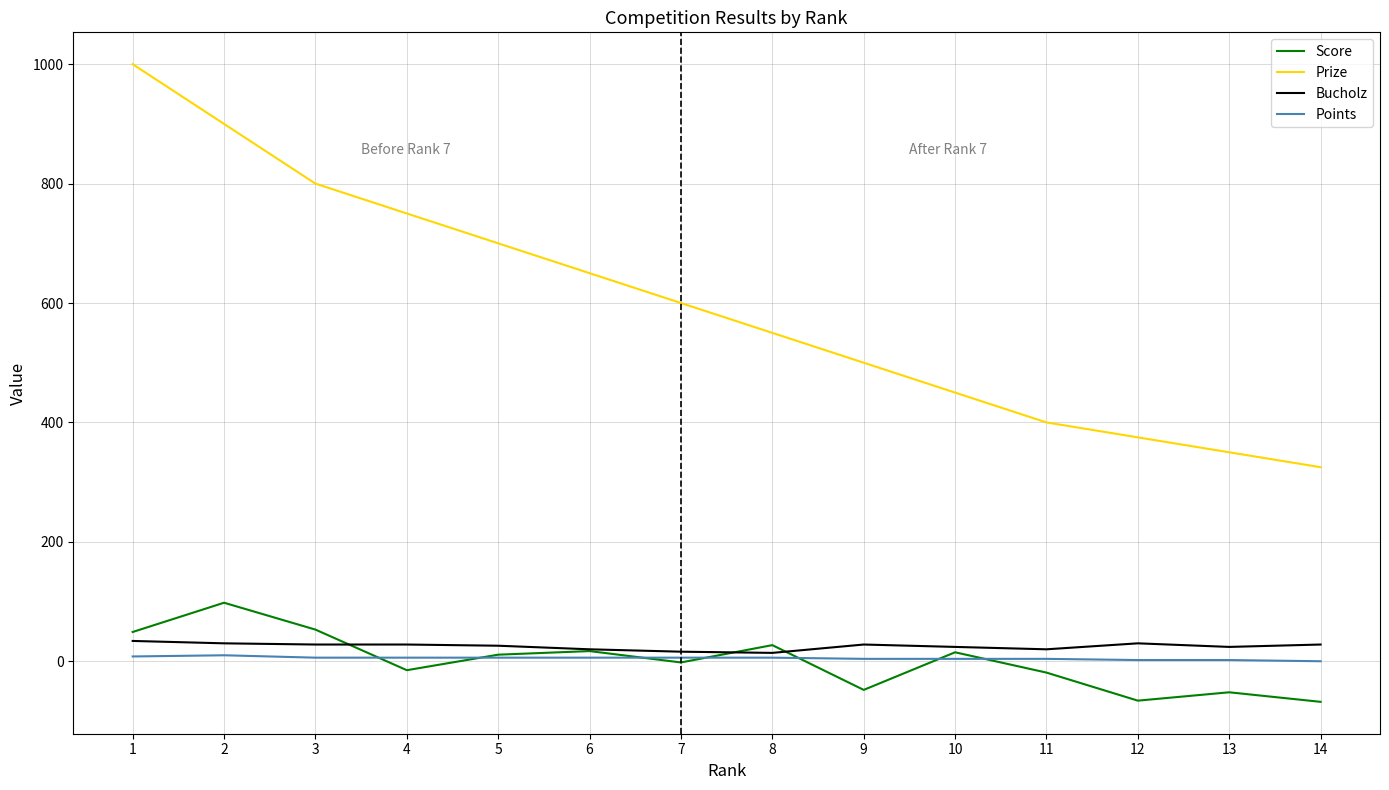

What are all the series names shown in the legend?

Score, Prize, Bucholz, Points